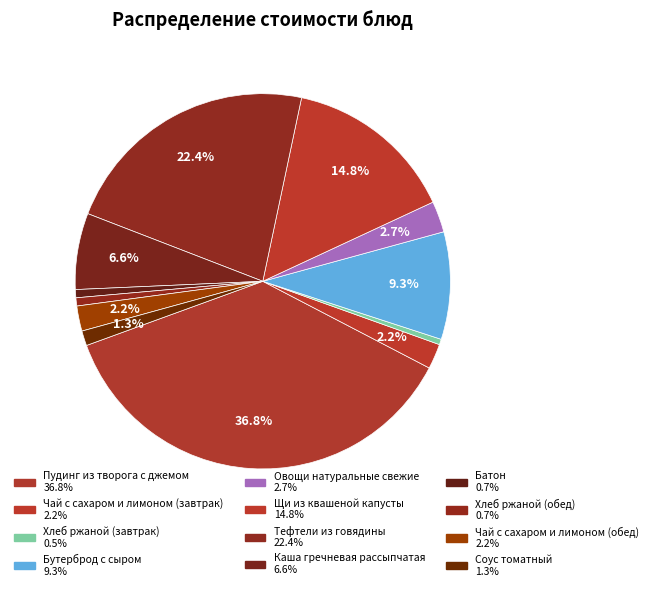

To the nearest percent, what percentage of the pie is Каша гречневая рассыпчатая?

7%